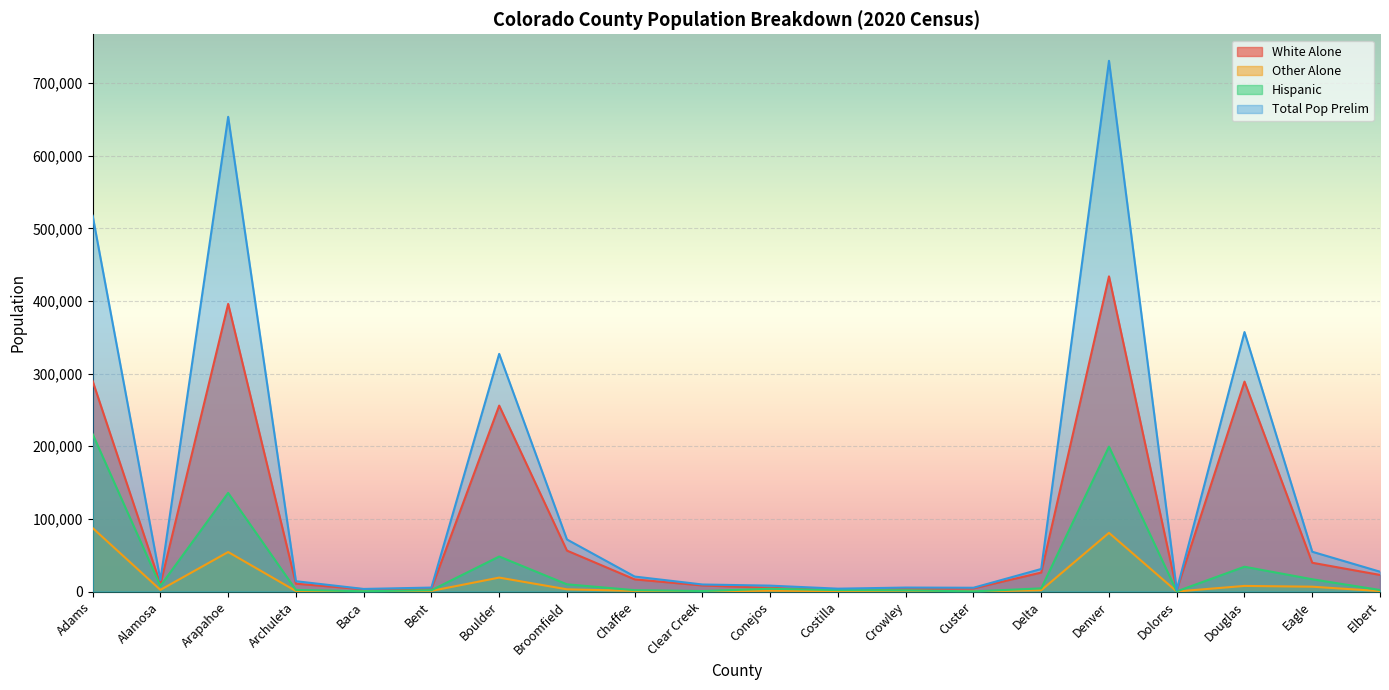

True or false: Other Alone and Total Pop Prelim cross at least once.

False